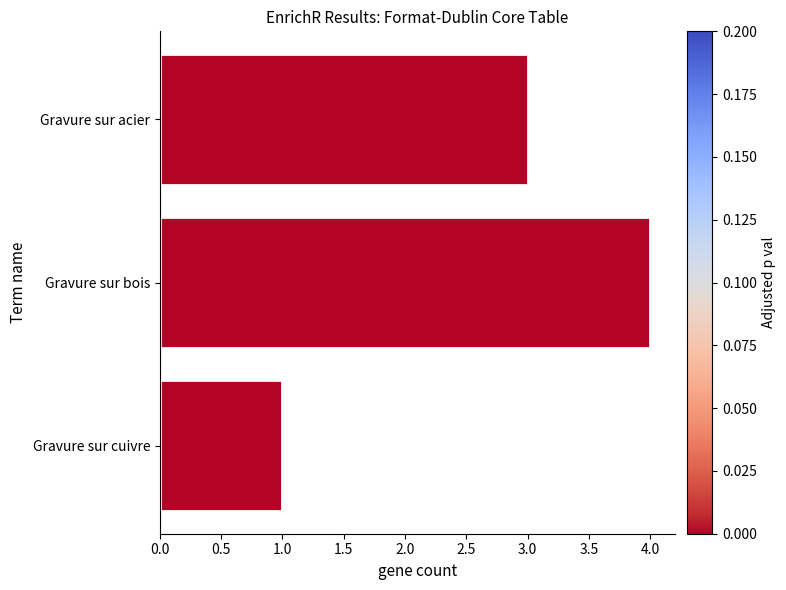

Is it true that the value at Gravure sur cuivre is 0?

False